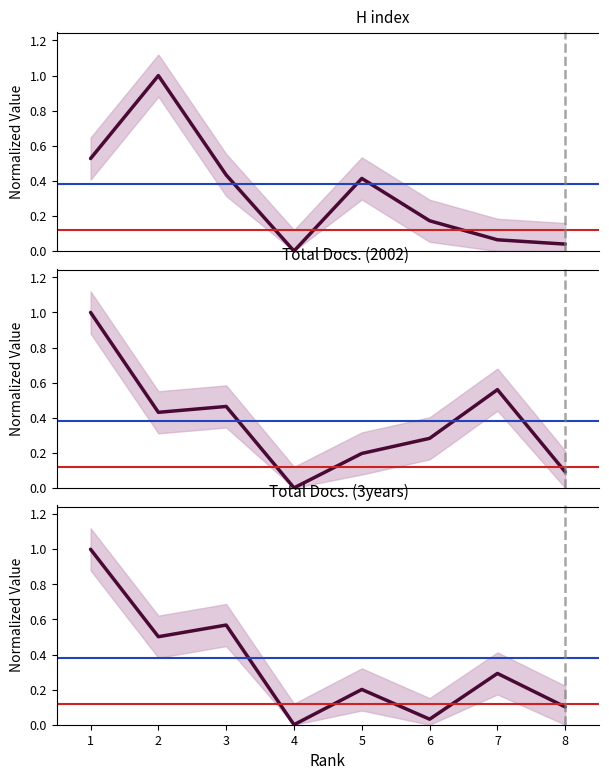

What is the difference between the second highest and second lowest values in the Total Docs. (2002) series?

0.5